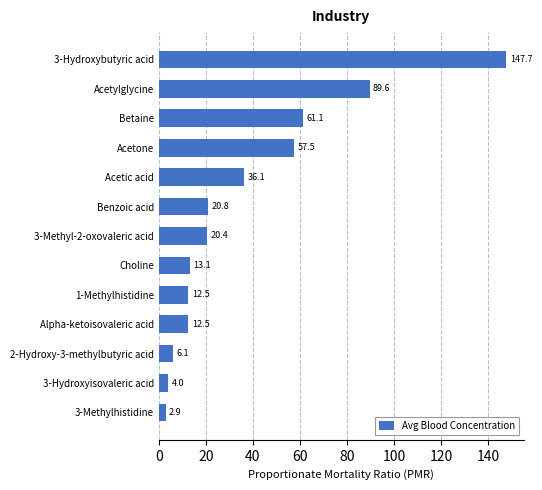

Where is the data nearest to the value 75?

Betaine